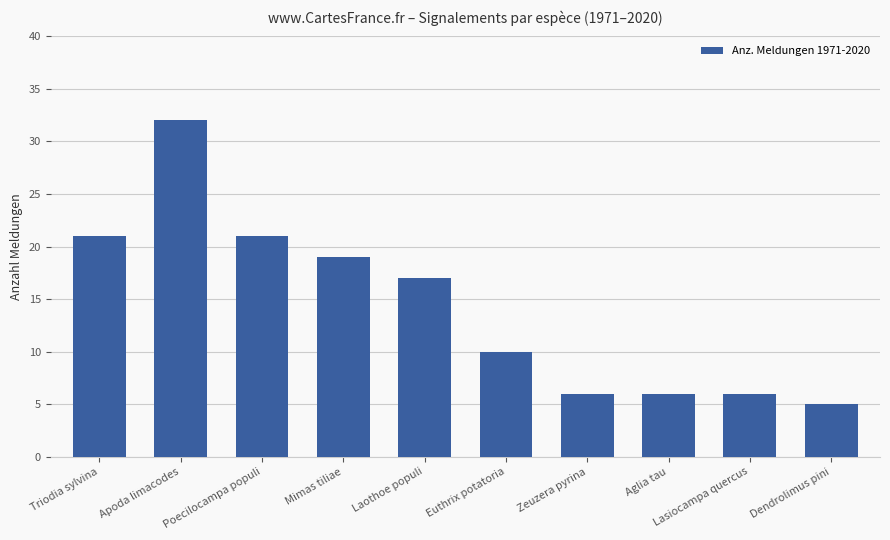

What is the change in value from Apoda limacodes to Poecilocampa populi?

-11